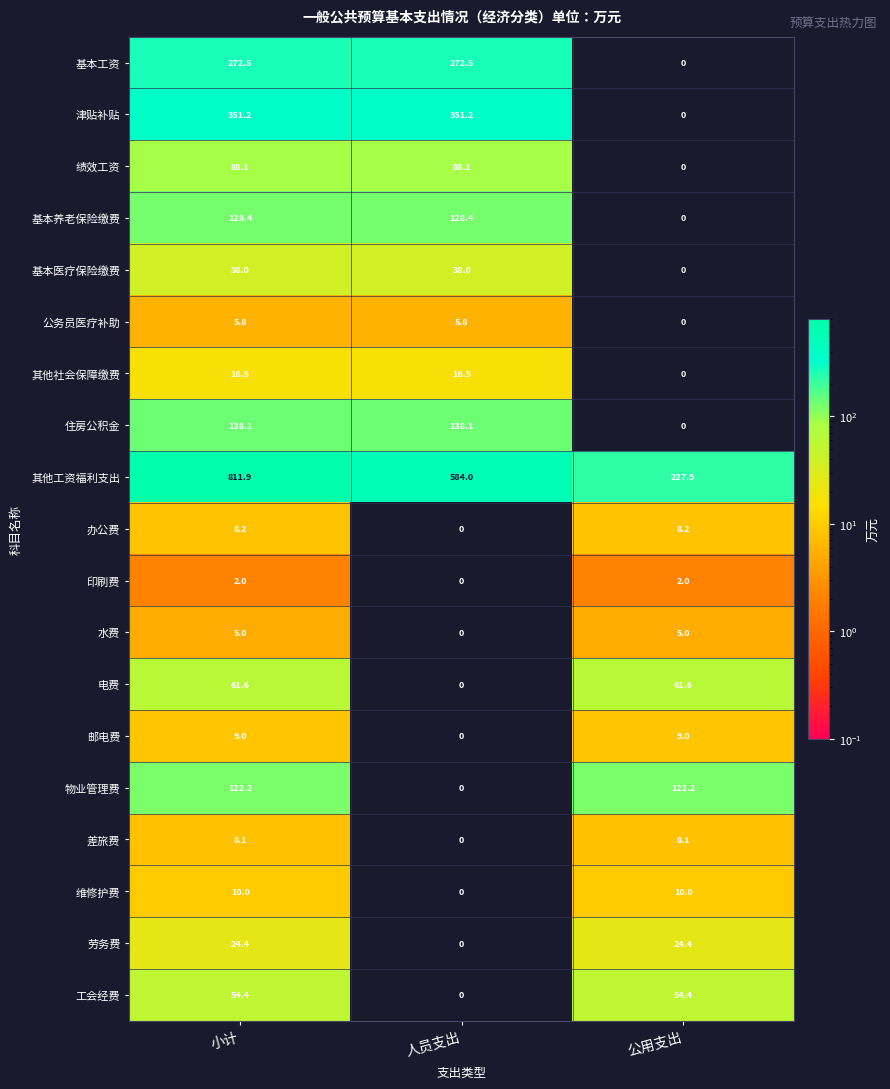

What is the spread (max minus min) of values at 小计?

809.9